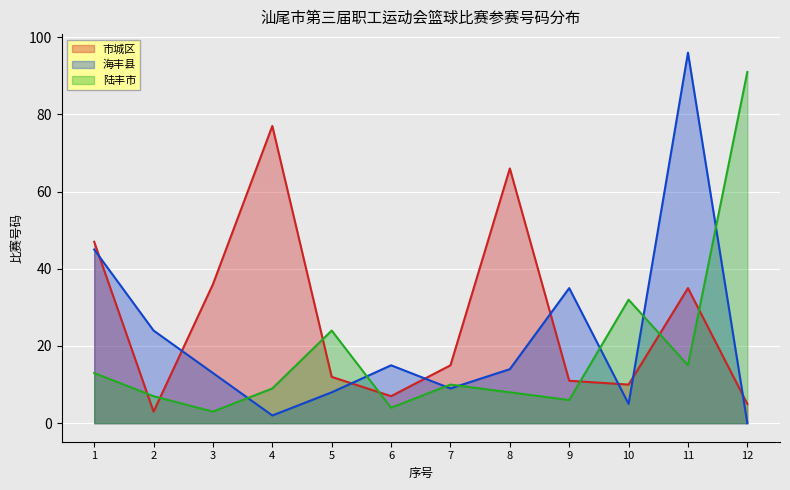

How many interior local valleys does the 市城区 series have?

3